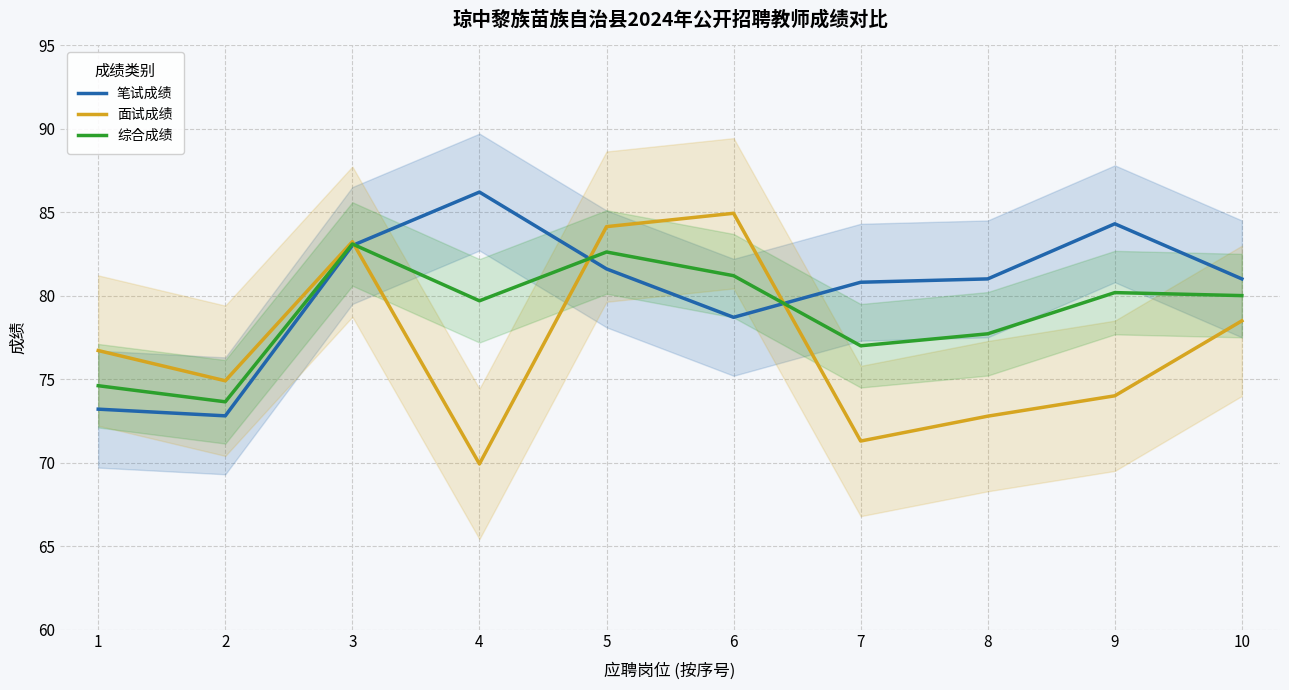

What is the average value of the 面试成绩 series?

77.0